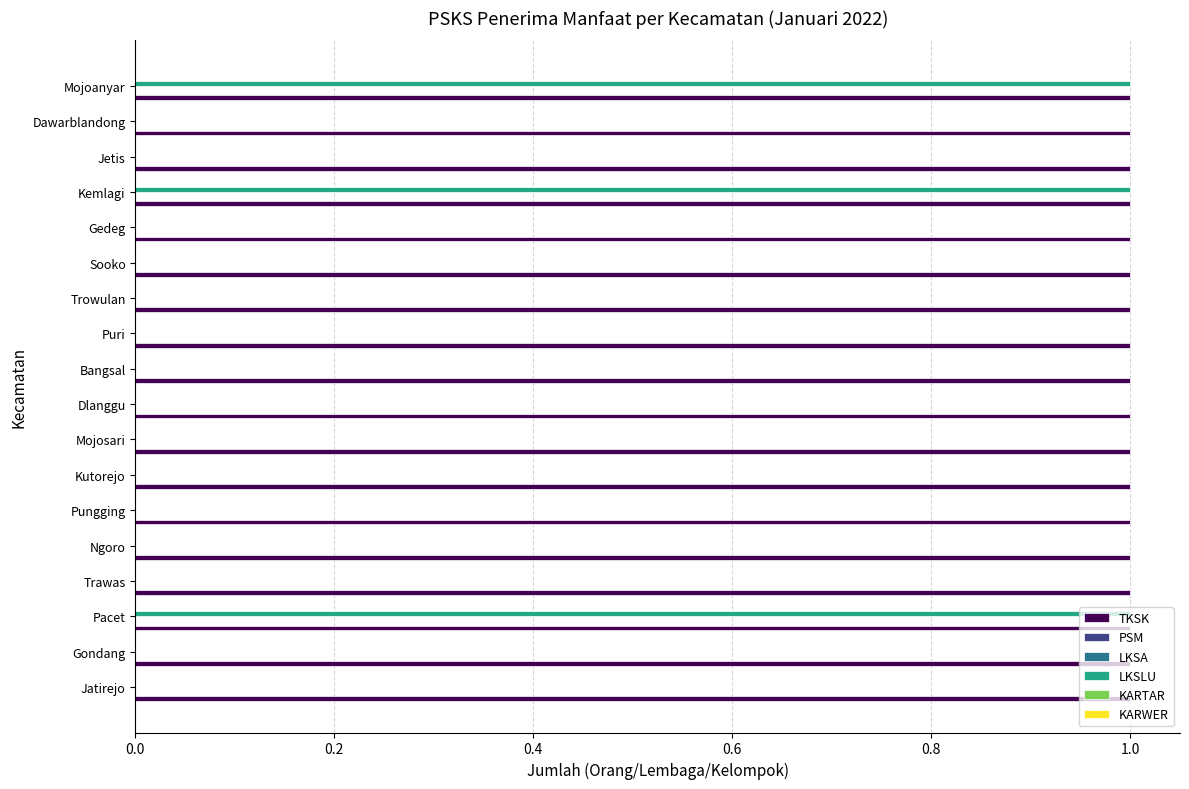

Which series changed the most between 0.0 and 0.4?

LKSLU